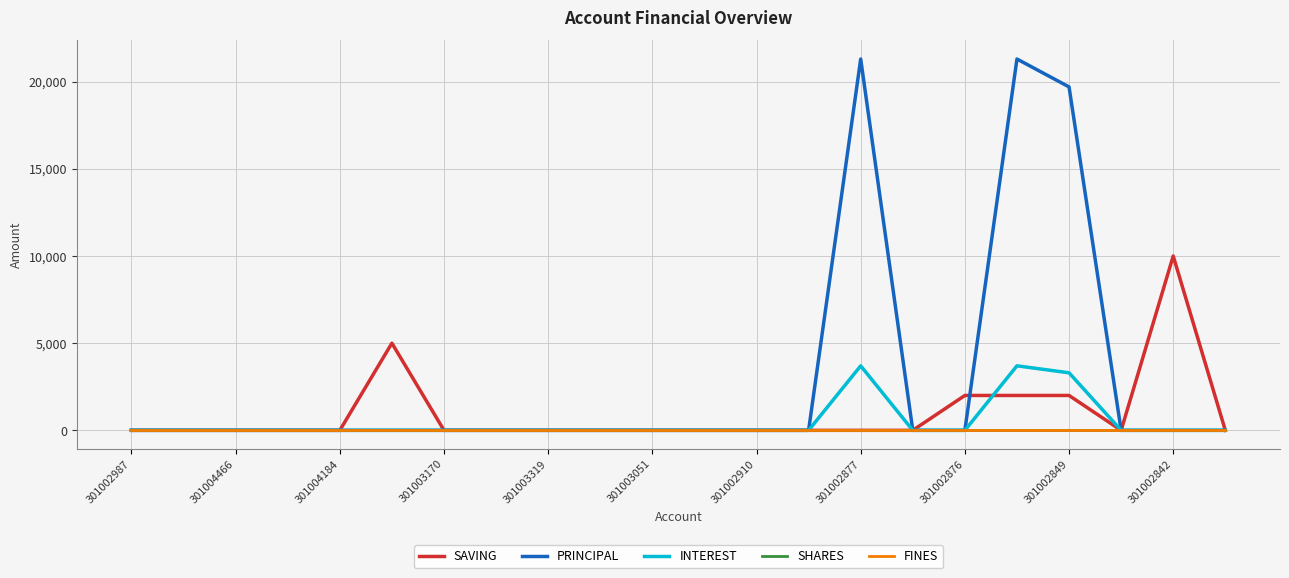

Does the chart have visible grid lines?

Yes